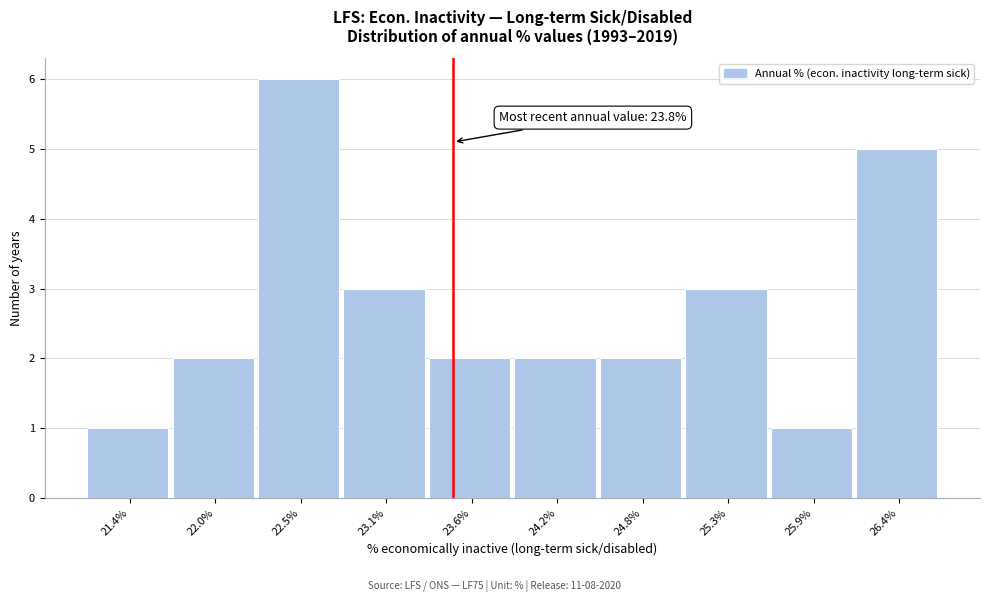

Reading left to right, what are all the values shown in this chart?

1	2	6	3	2	2	2	3	1	5